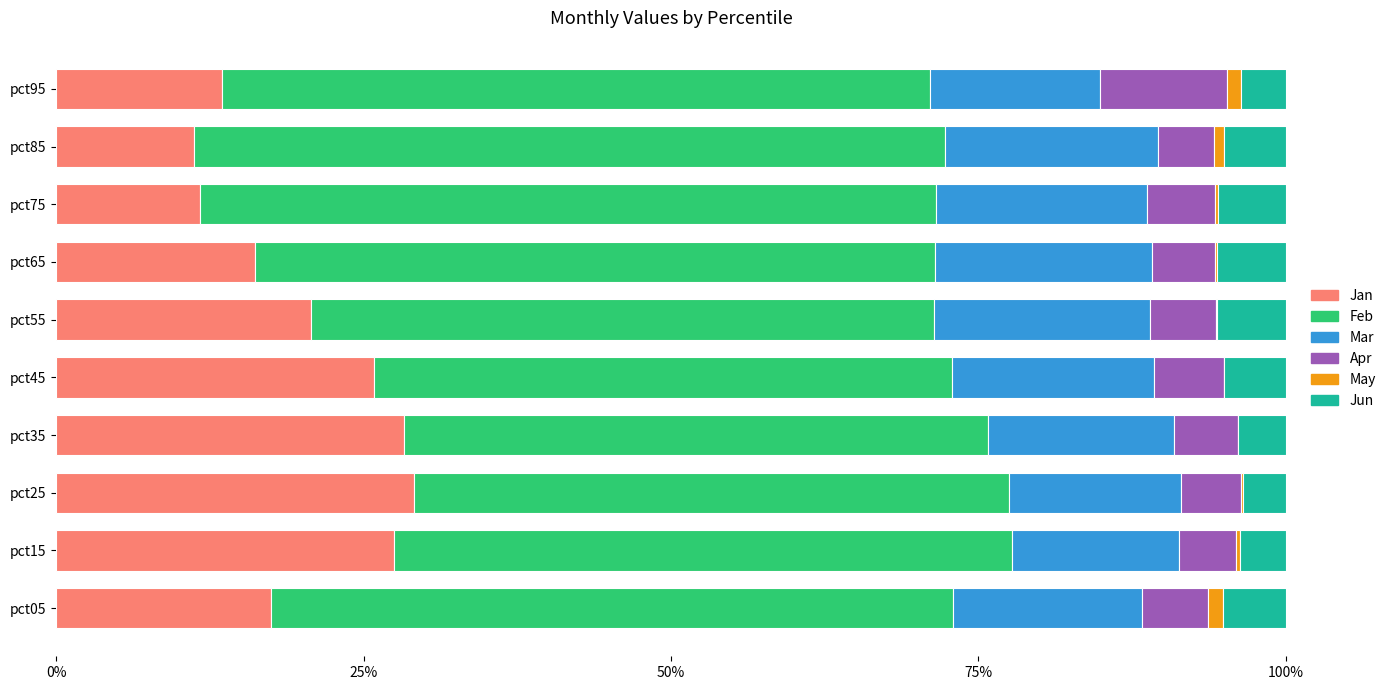

What are all the series names shown in the legend?

Jan, Feb, Mar, Apr, May, Jun